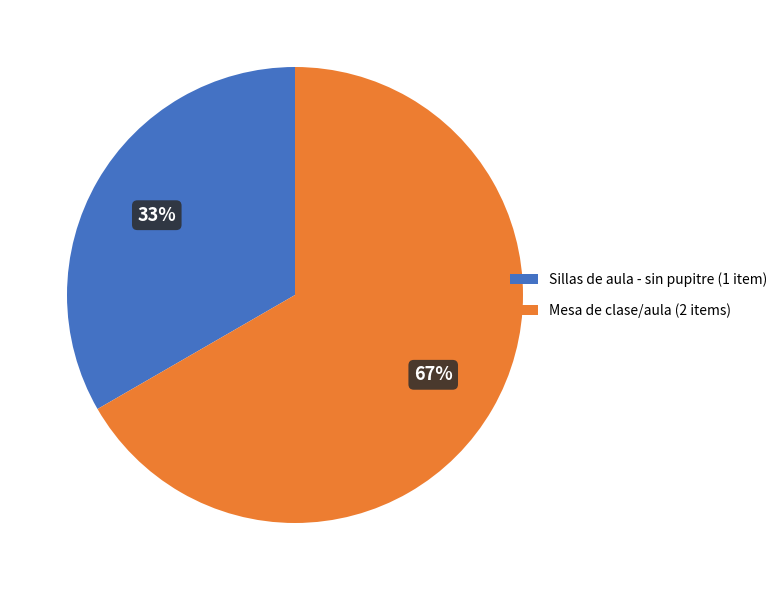

To the nearest percent, what is the combined percentage of Sillas de aula - sin pupitre (1 item) and Mesa de clase/aula (2 items)?

100%